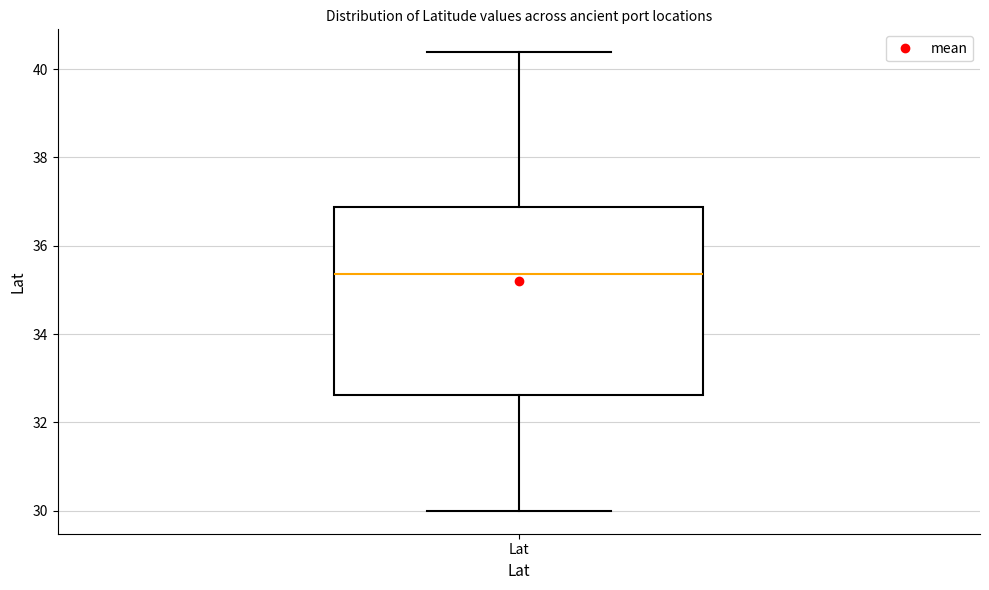

Read this box plot against the y-axis: the position of the median line, the range covered by the box, and the ends of both whiskers. The values are not printed on the chart, so give them approximately, as read against the axis.

median 35.4, box 32.6 to 36.8, whiskers 30.0 to 40.4